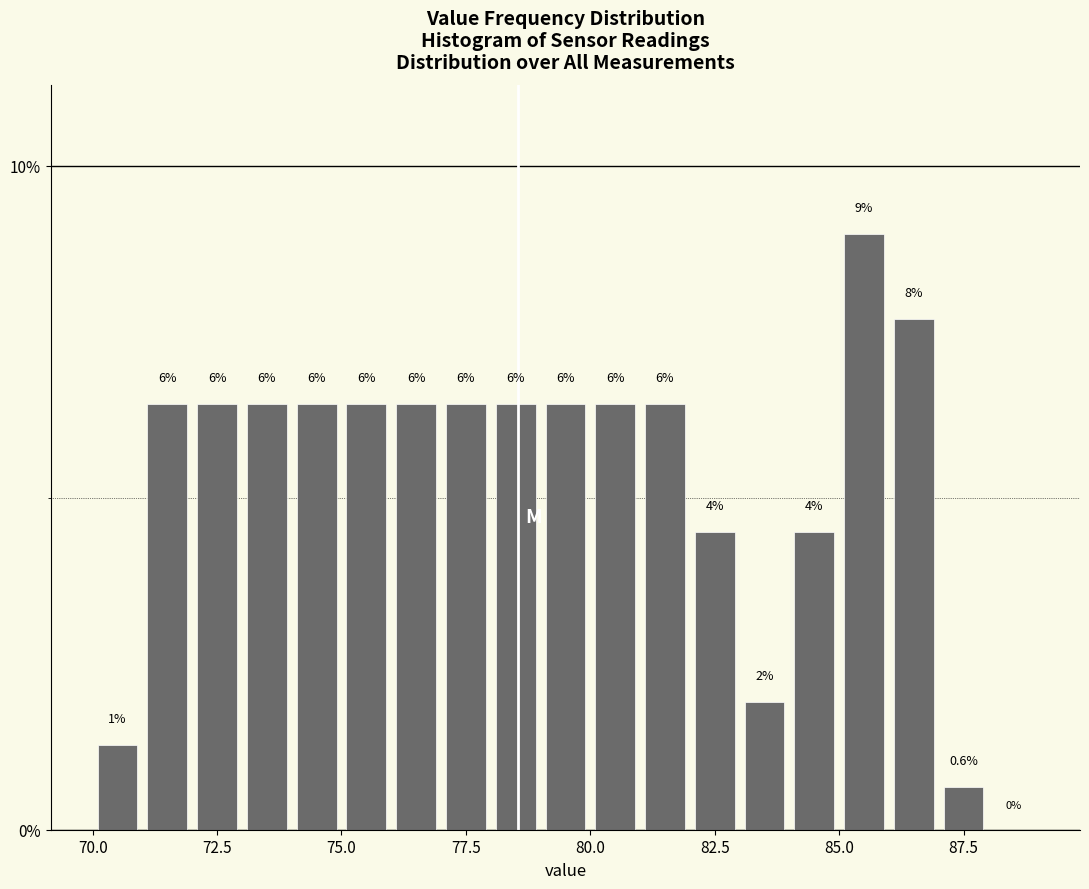

Around what value on the x-axis is the tallest bar? Give the approximate position of its centre, as read against the axis.

85.5